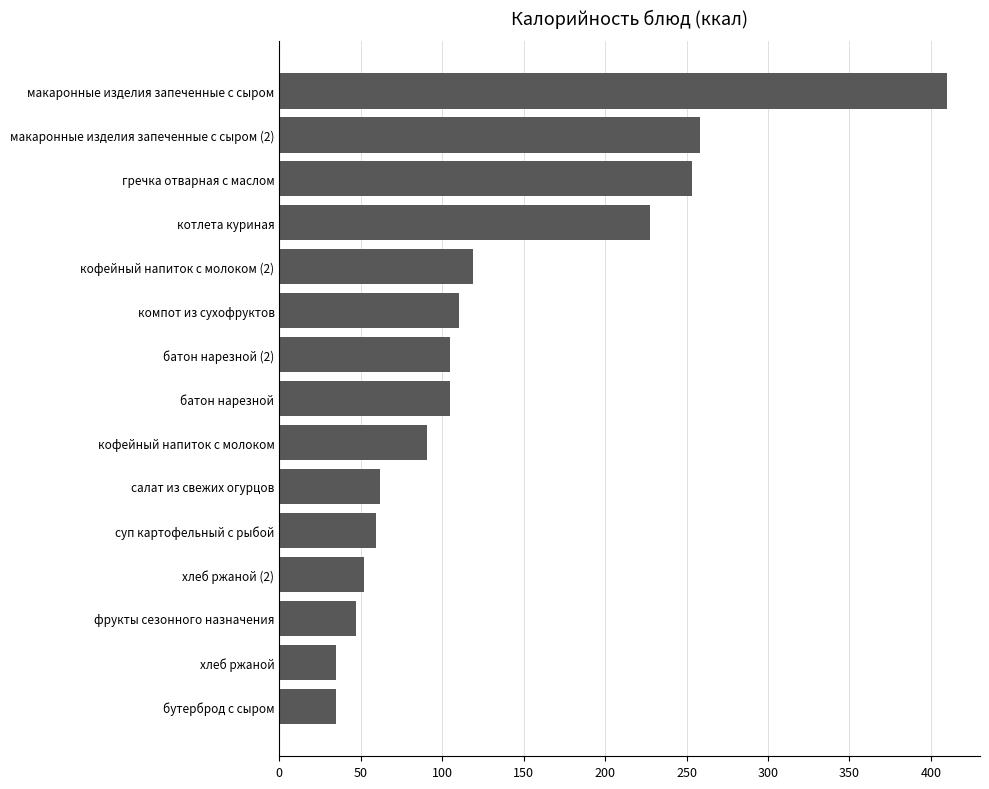

At which label is the value closest to 222?

котлета куриная